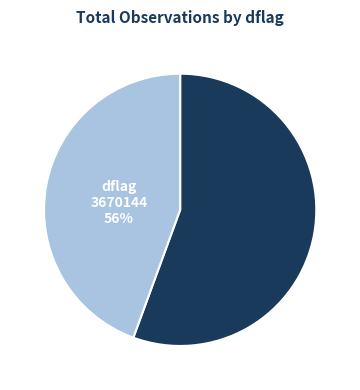

True or false: 3670144 accounts for 45% of the total.

False